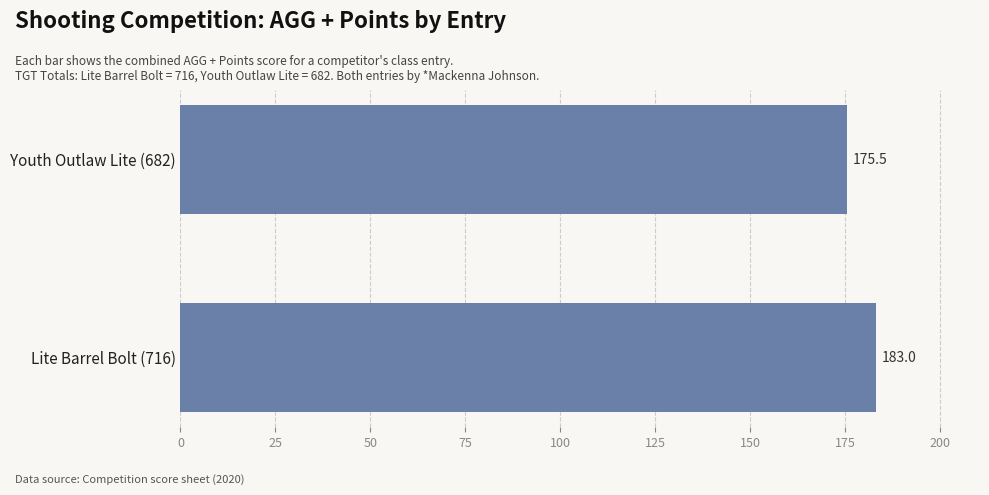

True or false: the data shows 80.8 at Lite Barrel Bolt (716).

False